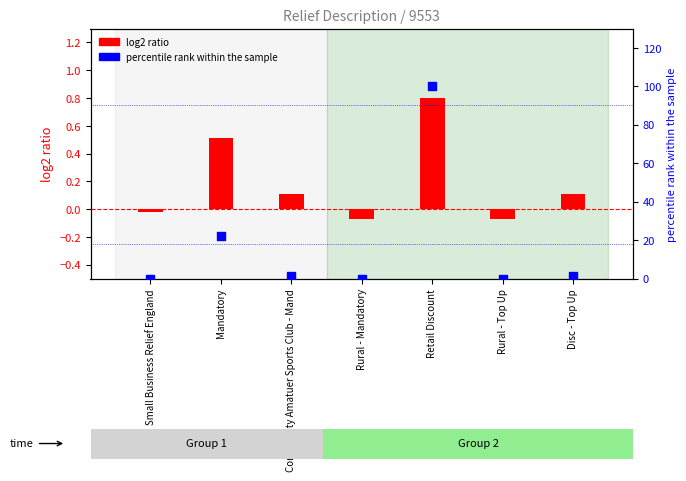

At how many categories does at least one series exceed 77?

1